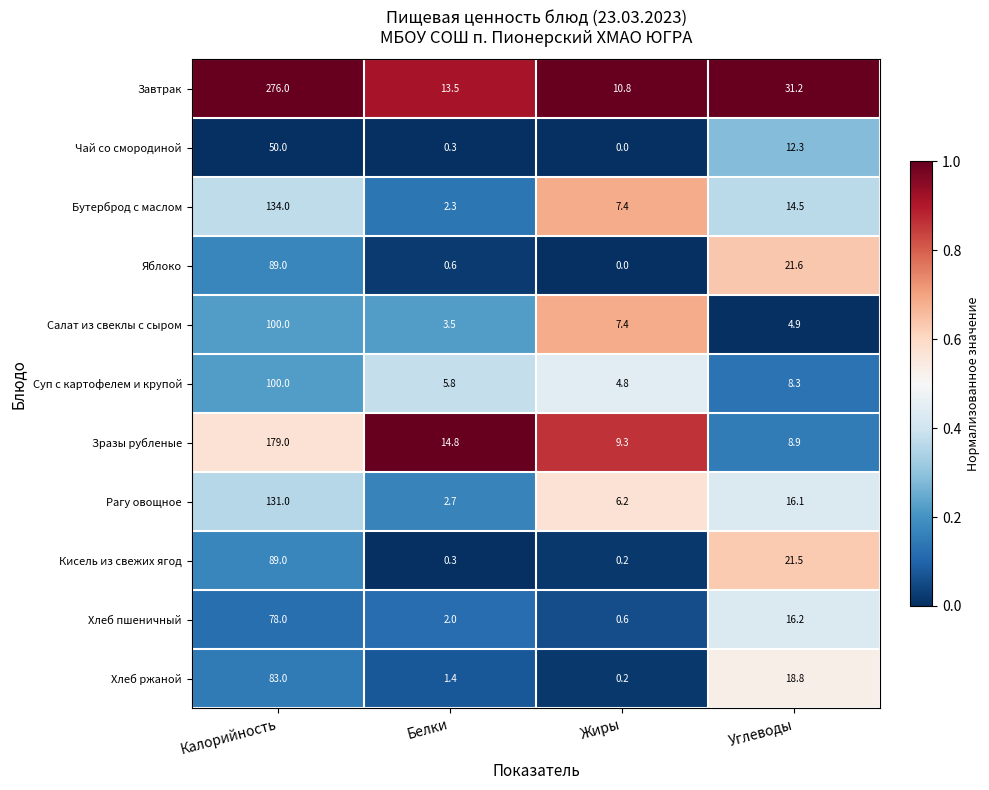

What is the approximate value of Салат из свеклы с сыром at Углеводы?

4.9